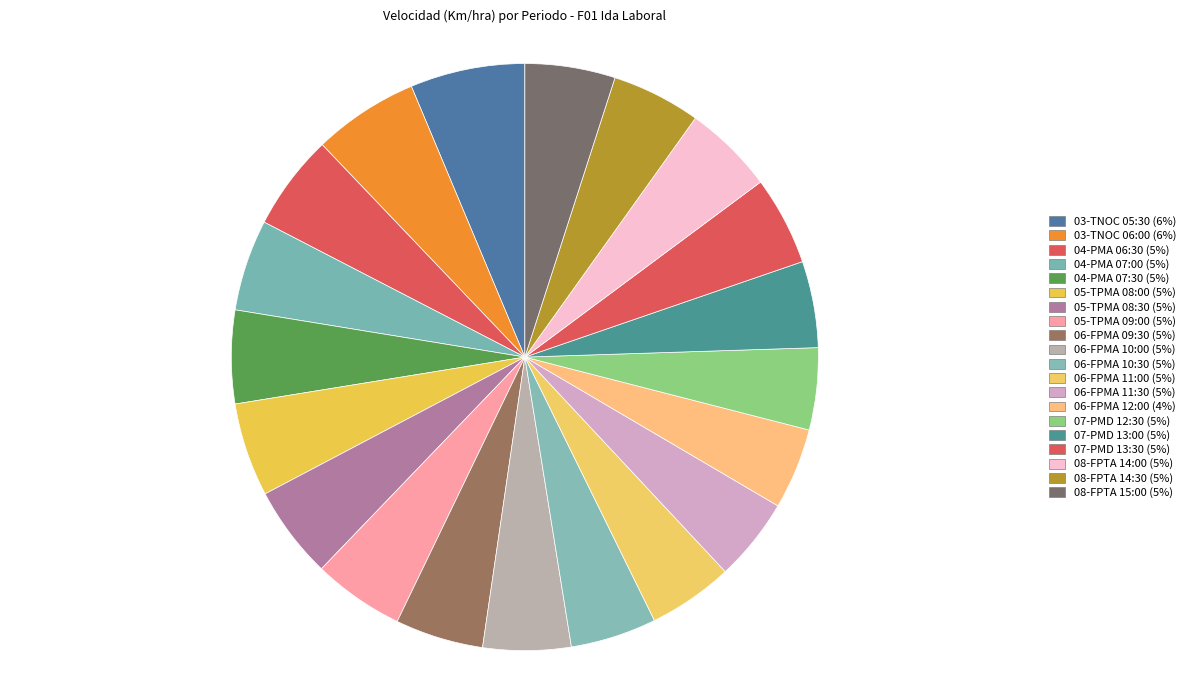

How many slices are in this pie chart?

20